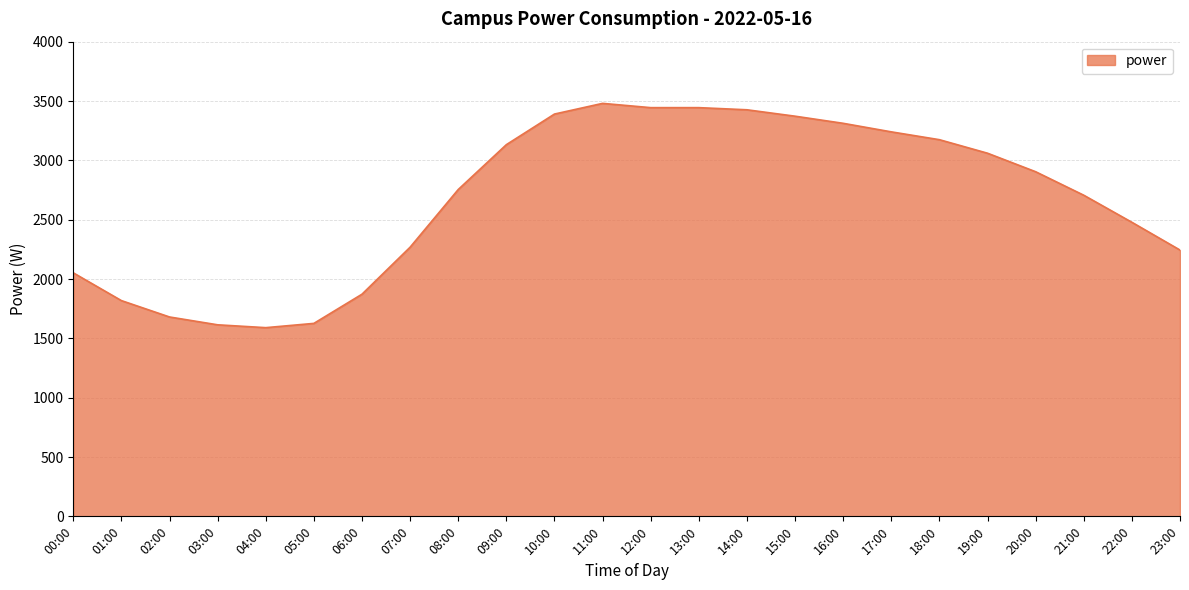

What is the maximum value shown in the chart?

3480